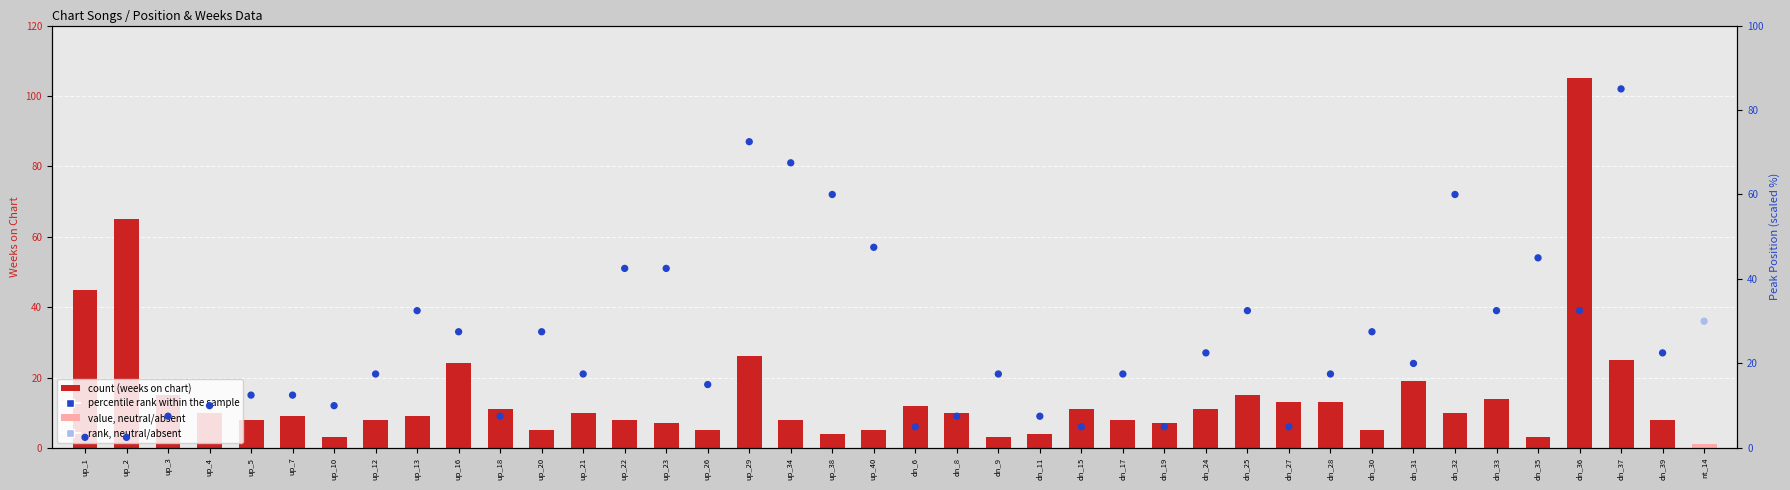

What are all the series names shown in the legend?

count (weeks on chart), percentile rank within the sample